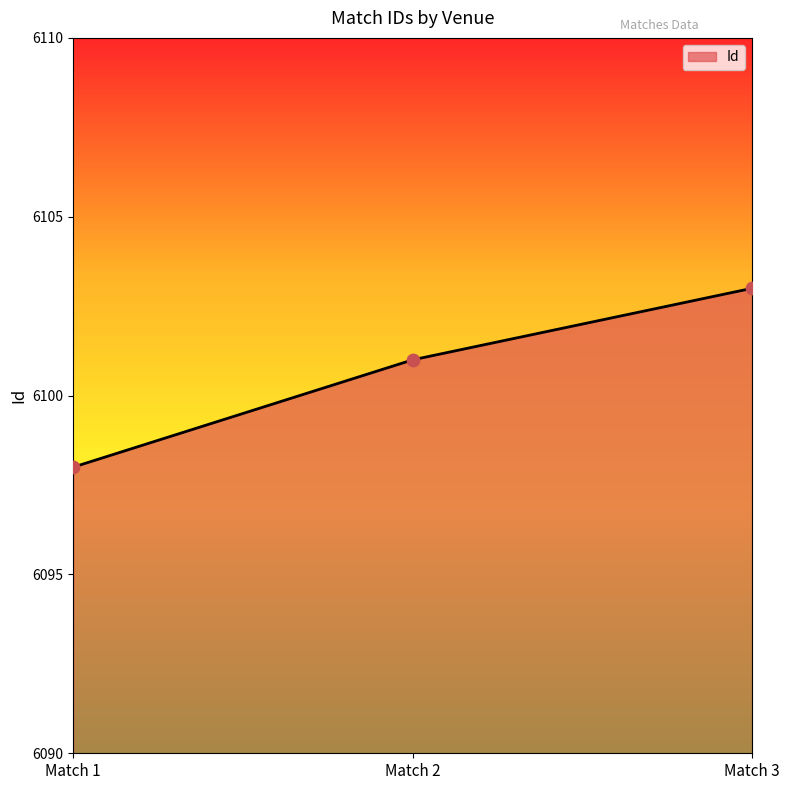

Which has a higher value, Match 3 or Match 2?

Match 3